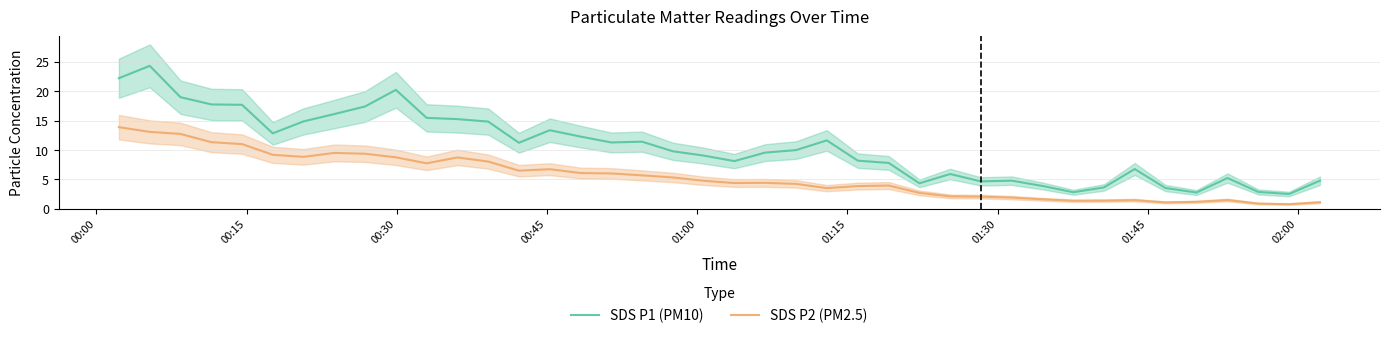

True or false: SDS P1 (PM10) and SDS P2 (PM2.5) intersect in this chart.

False